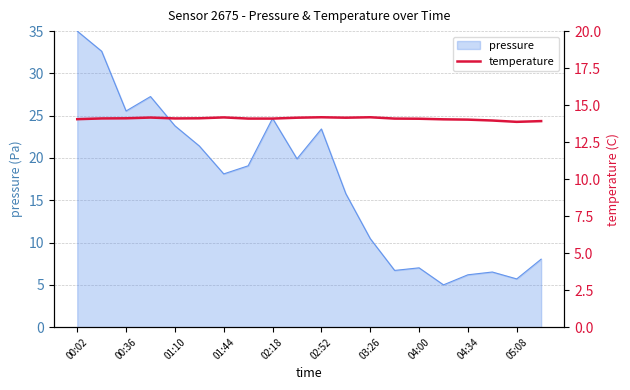

What is the highest value of the pressure series?

35.0